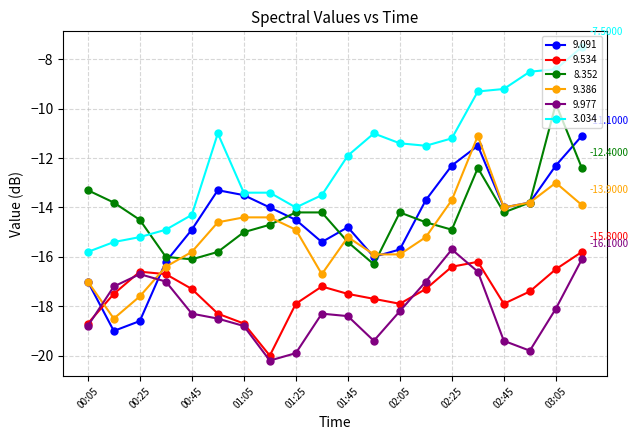

Which series has the largest total across all categories?

3.034